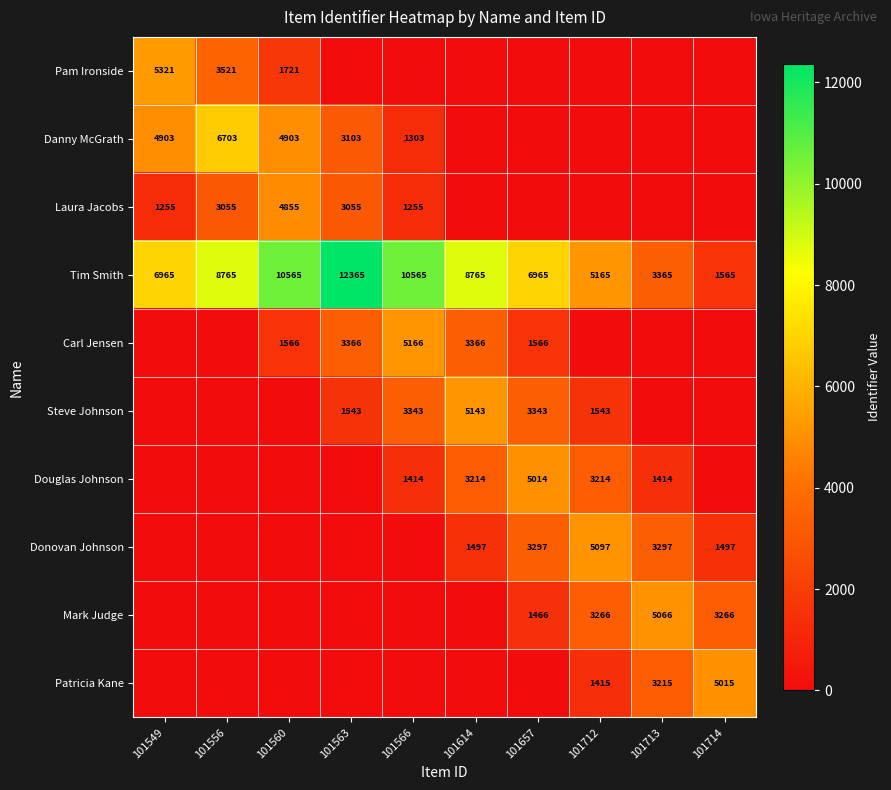

The Tim Smith series shows 8765 at 101556. True or false?

True